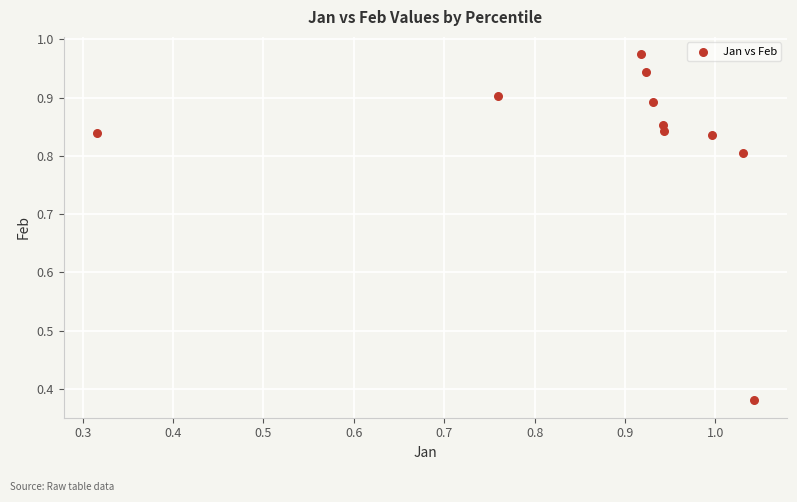

What is the range of X values (max minus min)?

0.7